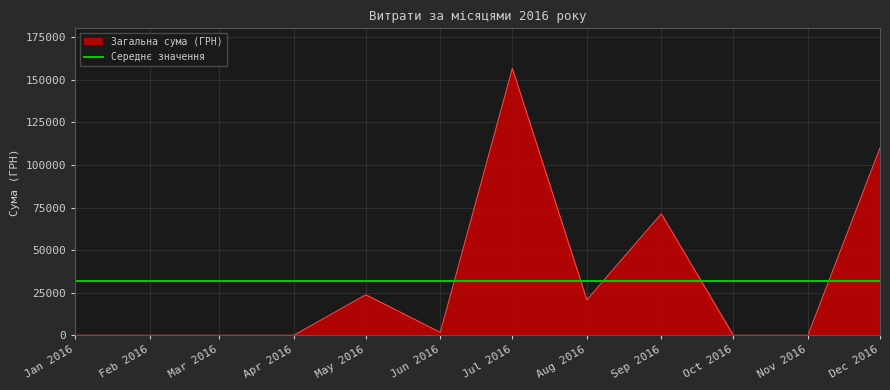

Between 2 and 11, which is larger?

2